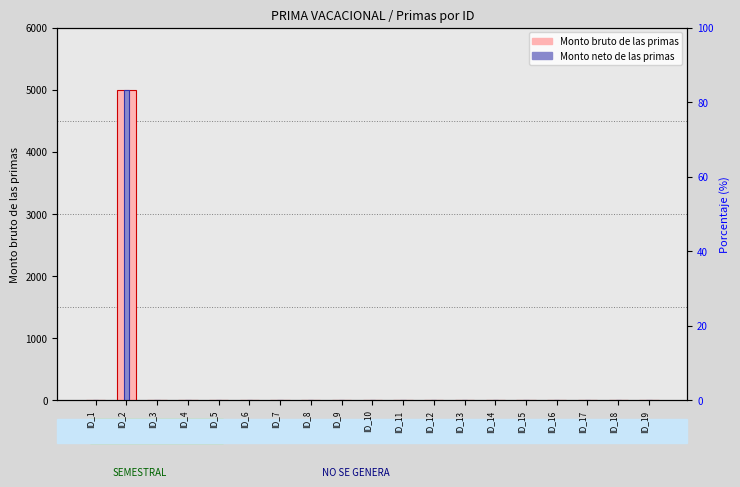

Reading left to right, what are all the values shown in this chart?

Monto bruto de las primas: 0	5000	0	0	0	0	0	0	0	0	0	0	0	0	0	0	0	0	0
Monto neto de las primas: 0	5000	0	0	0	0	0	0	0	0	0	0	0	0	0	0	0	0	0